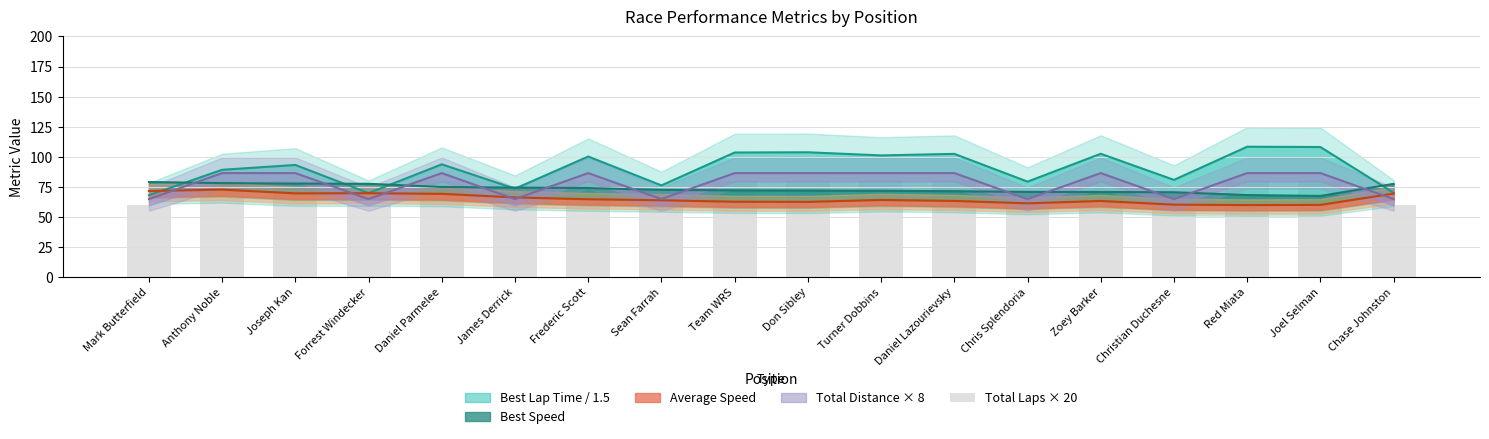

Reading right to left, what are all the values shown in this chart?

Chase Johnston=60	Joel Selman=80	Red Miata=80	Christian Duchesne=60	Zoey Barker=80	Chris Splendoria=60	Daniel Lazourievsky=80	Turner Dobbins=80	Don Sibley=80	Team WRS=80	Sean Farrah=60	Frederic Scott=80	James Derrick=60	Daniel Parmelee=80	Forrest Windecker=60	Joseph Kan=80	Anthony Noble=80	Mark Butterfield=60